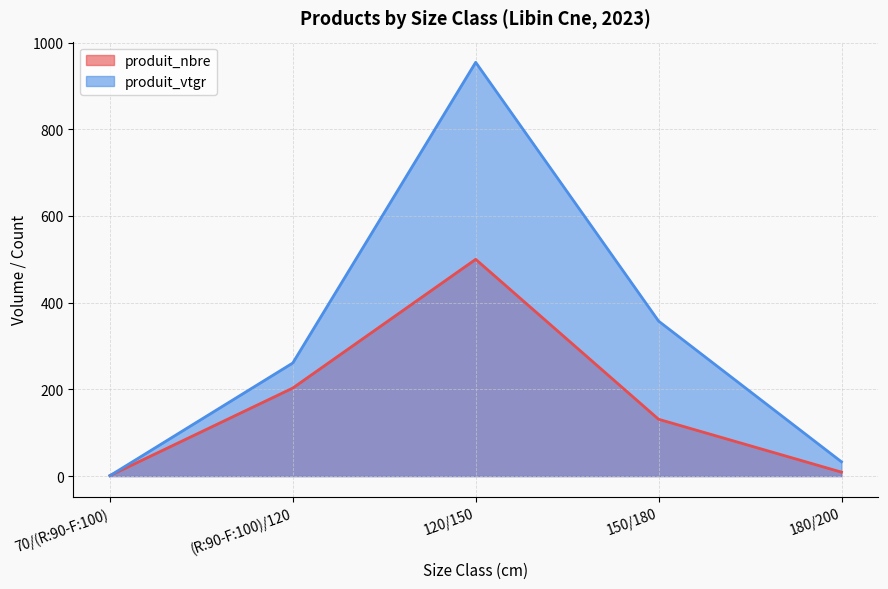

Rank the series by their average value, from highest to lowest.

produit_vtgr, produit_nbre